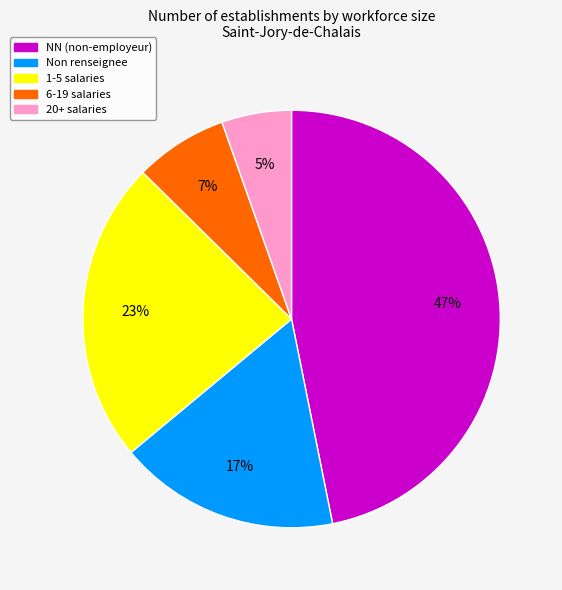

To the nearest percent, what is the average slice percentage?

20%